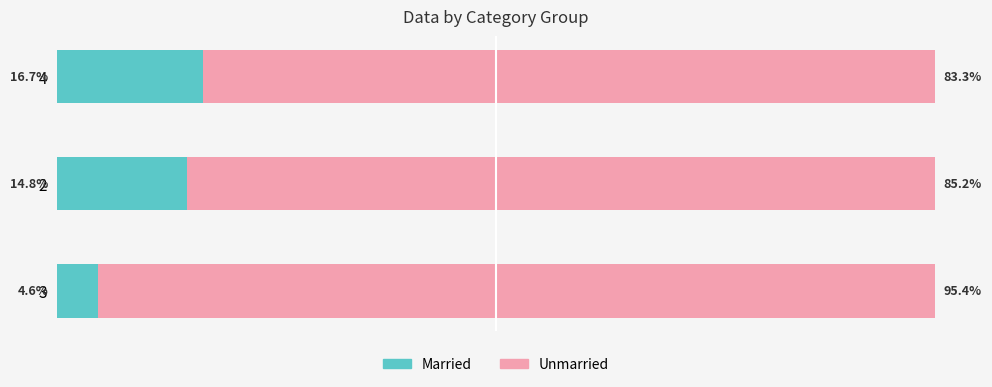

List the labels in order of Married value, largest first.

4, 2, 3